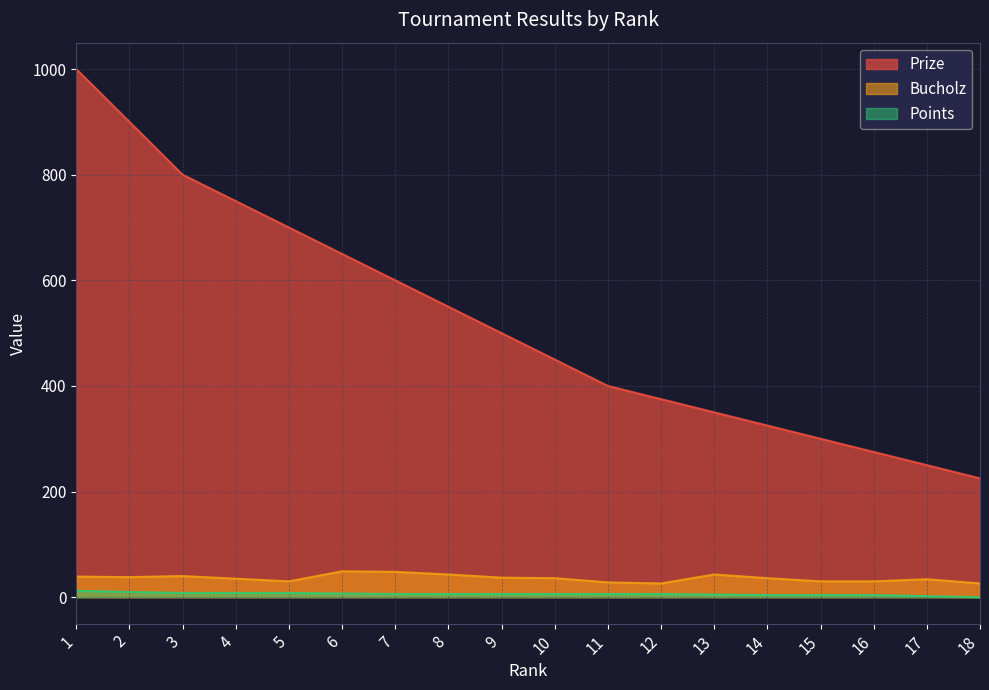

Where does the Prize series first go above 500?

1